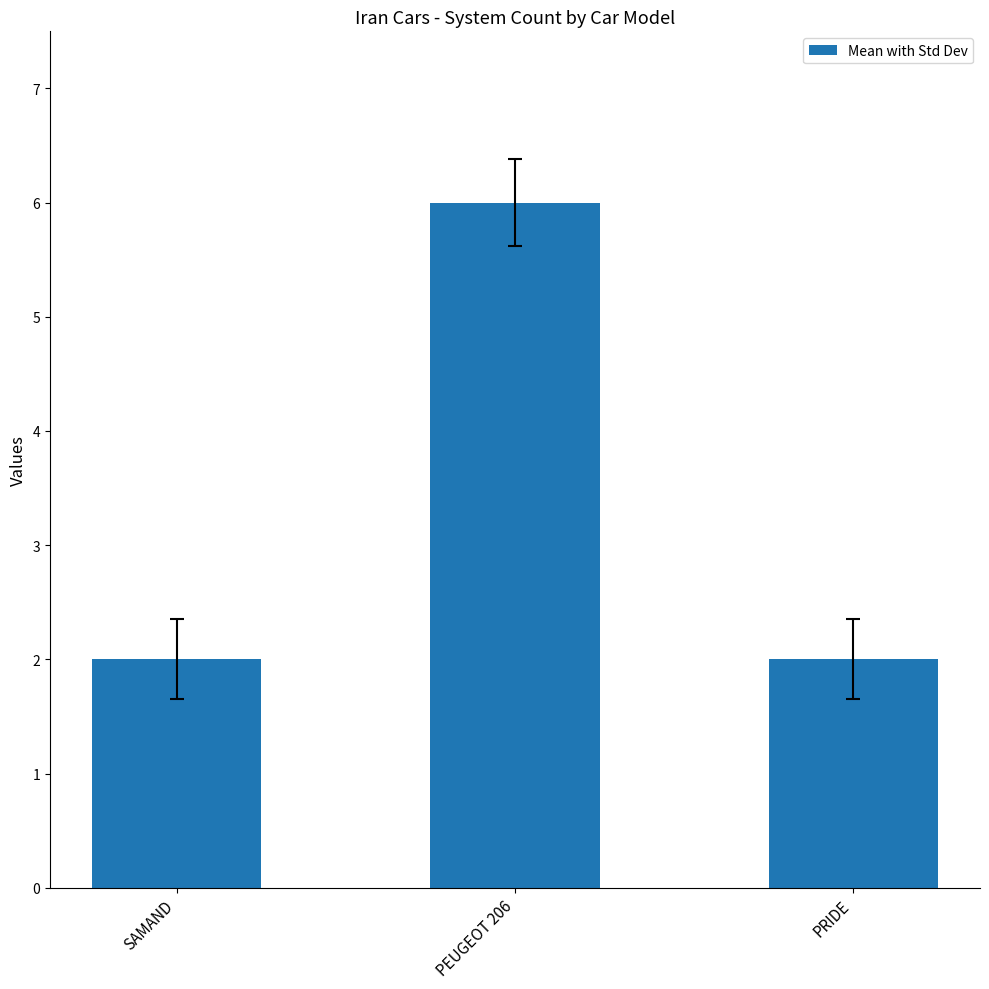

The value at PEUGEOT 206 is 6. True or false?

True